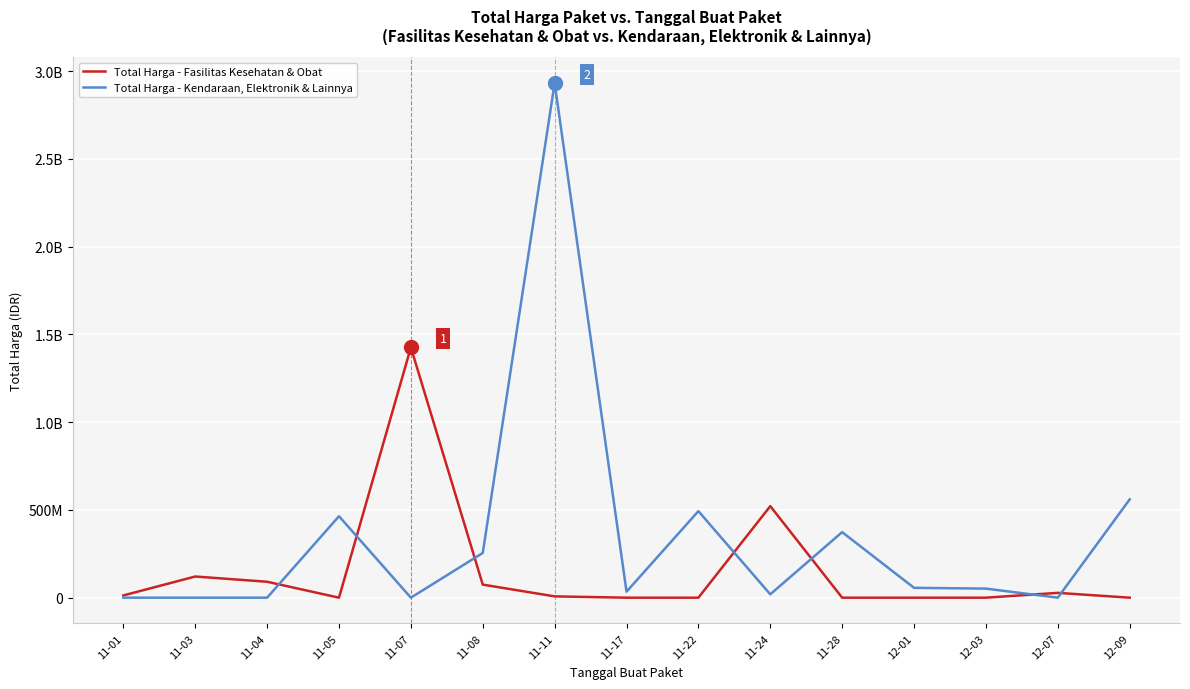

Does the chart display data point markers on the line(s)?

No